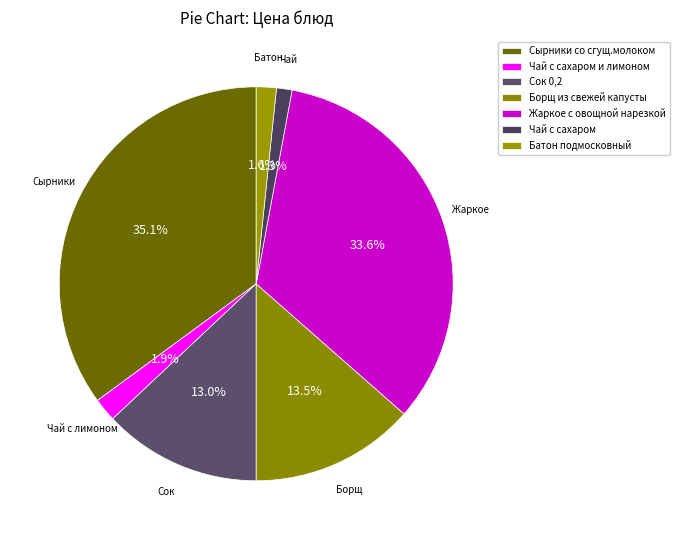

Is it true that Чай с сахаром и лимоном is 1% of the pie?

False